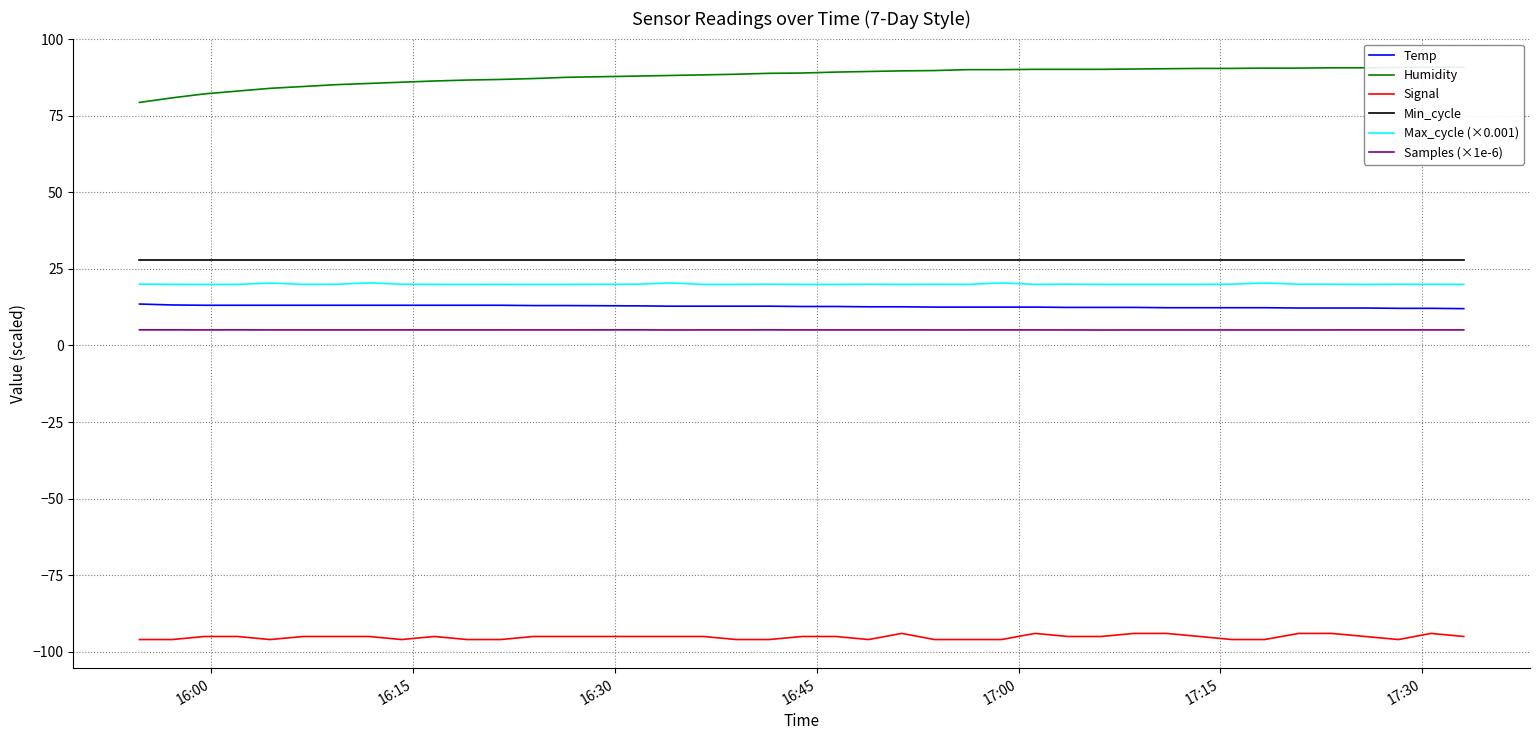

What is the minimum value for Signal?

-96.0